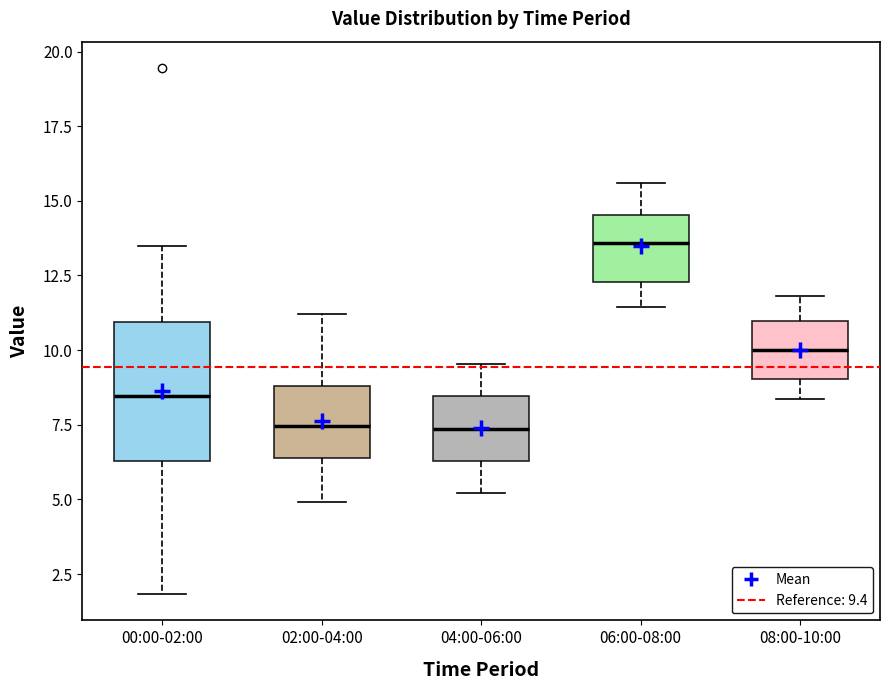

Reading left to right, read every box against the y-axis: the position of its median line, the range the box covers, and the ends of its whiskers. The values are not printed on the chart, so give them approximately, as read against the axis.

00:00-02:00: median 8.5, box 6.5 to 11.0, whiskers 2.0 to 13.5
02:00-04:00: median 7.5, box 6.5 to 9.0, whiskers 5.0 to 11.0
04:00-06:00: median 7.5, box 6.5 to 8.5, whiskers 5.0 to 9.5
06:00-08:00: median 13.5, box 12.5 to 14.5, whiskers 11.5 to 15.5
08:00-10:00: median 10.0, box 9.0 to 11.0, whiskers 8.5 to 12.0